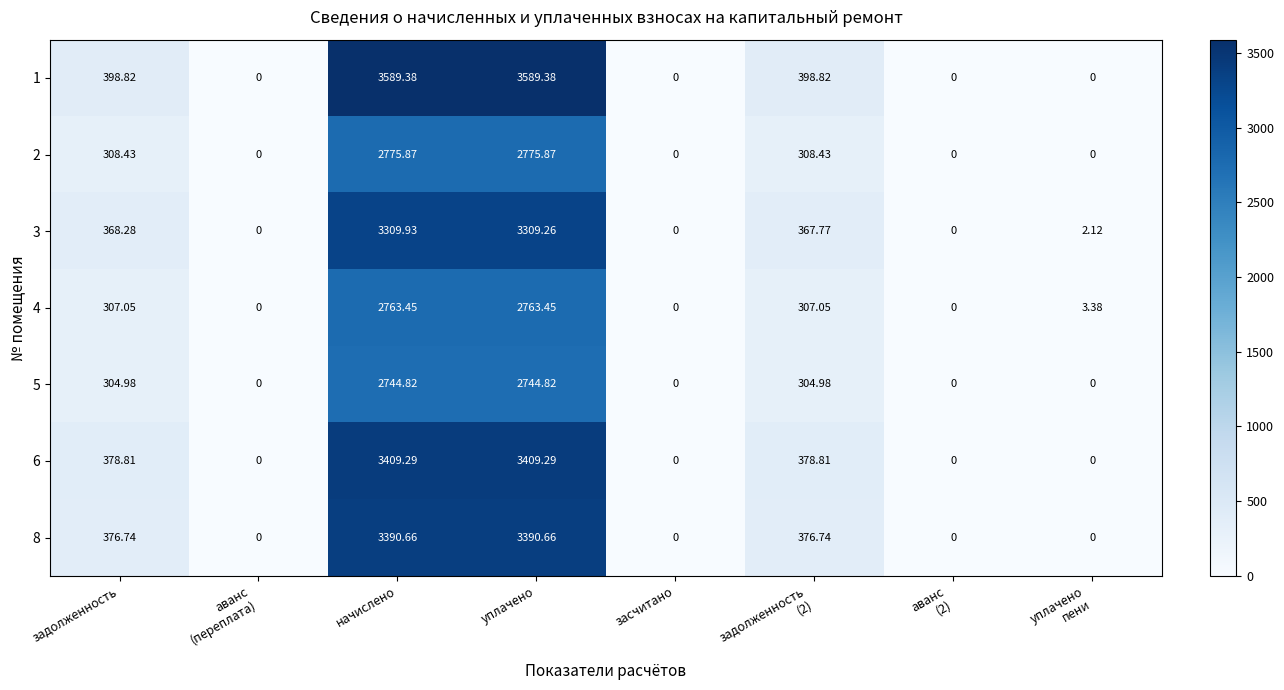

Where is 3 nearest to the value 1654?

задолженность